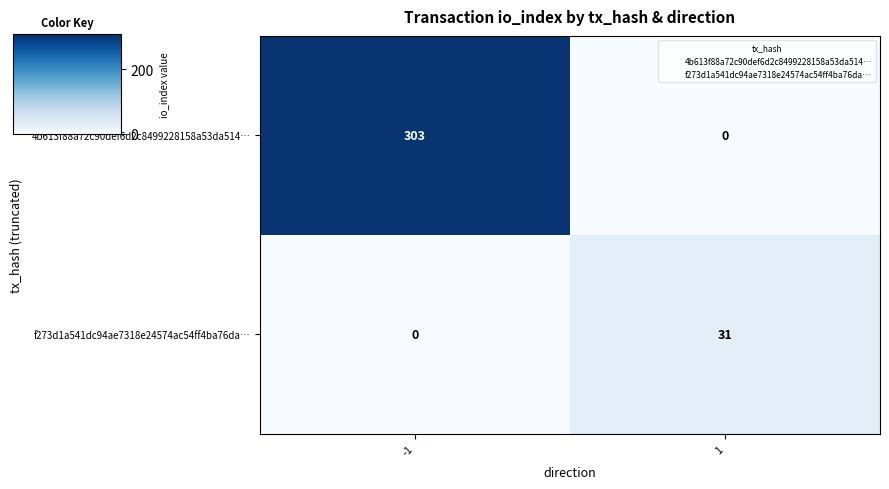

What is the difference between the maximum and minimum values in the f273d1a541dc94ae7318e24574ac54ff4ba76da… series?

31